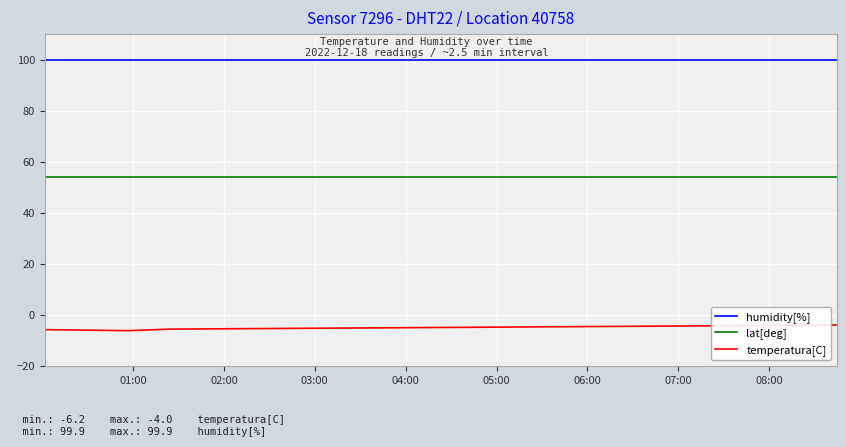

True or false: lat[deg] and temperatura[C] intersect in this chart.

False